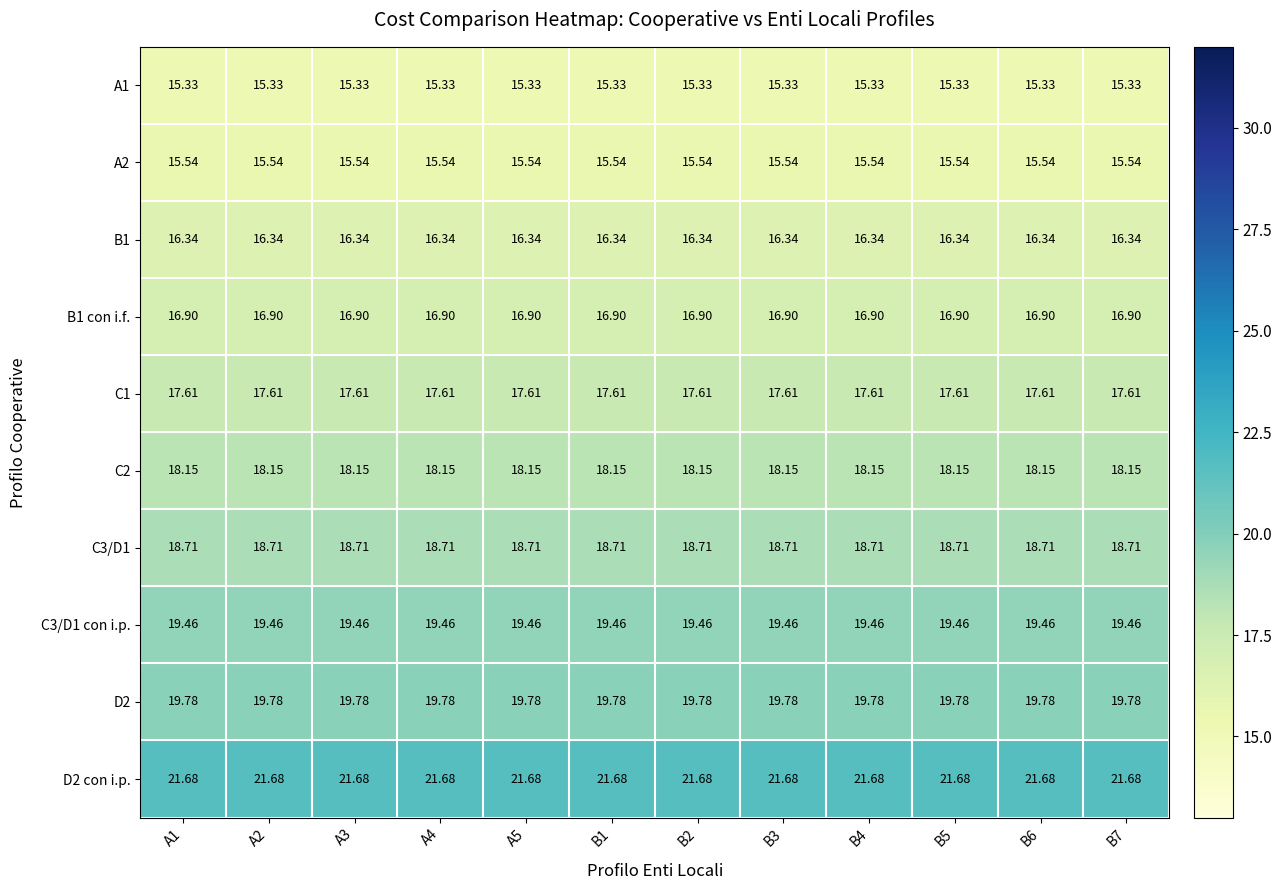

Is the value of A1 at A2 greater than the value of C2 at B2?

No